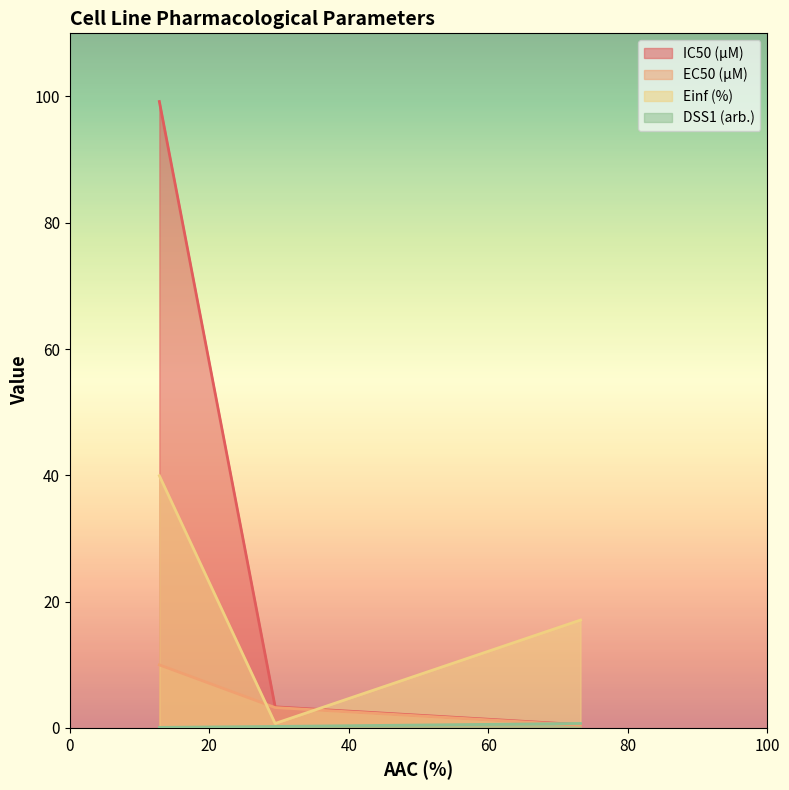

Which series has the largest range (max minus min)?

IC50 (µM)